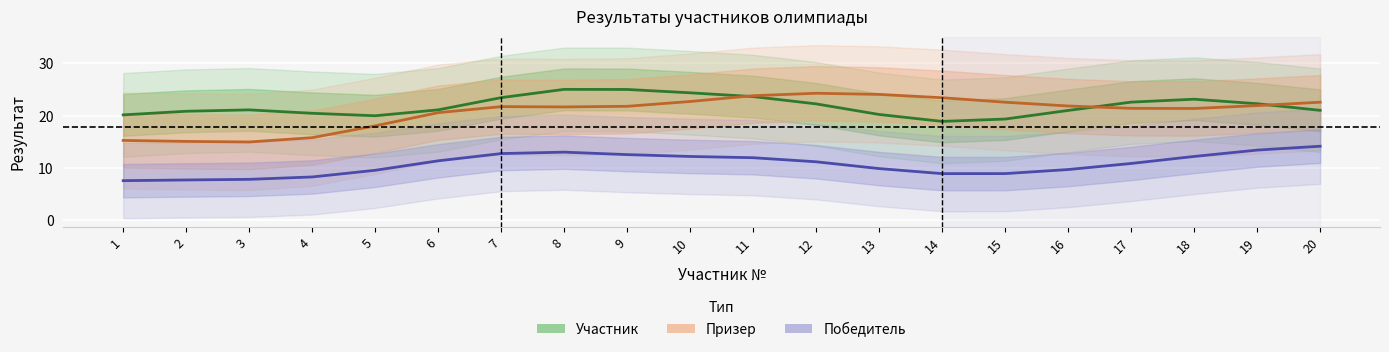

What is the sum of all Призер values?

415.0